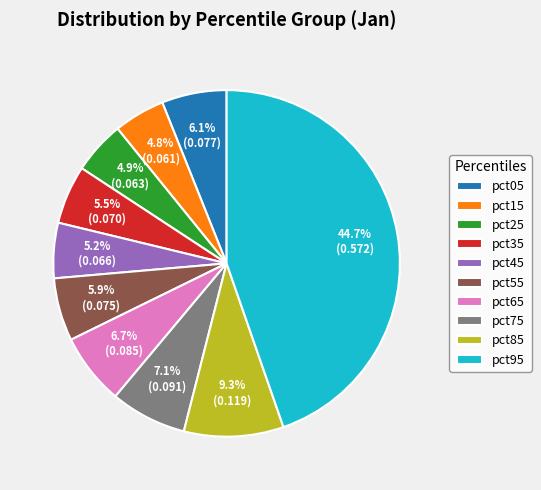

Is pct05 the majority of the pie?

No